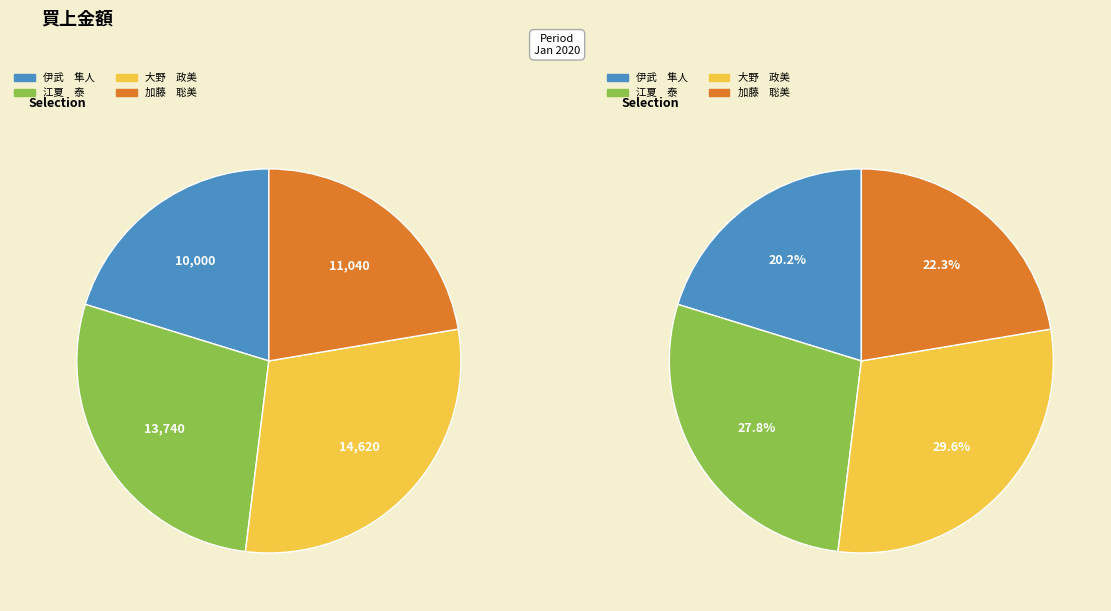

How many segments does this pie chart have?

4